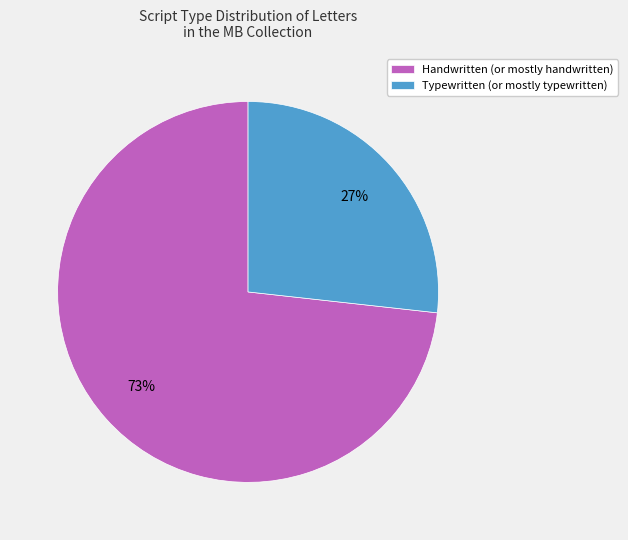

Which has a higher value, Typewritten (or mostly typewritten) or Handwritten (or mostly handwritten)?

Handwritten (or mostly handwritten)